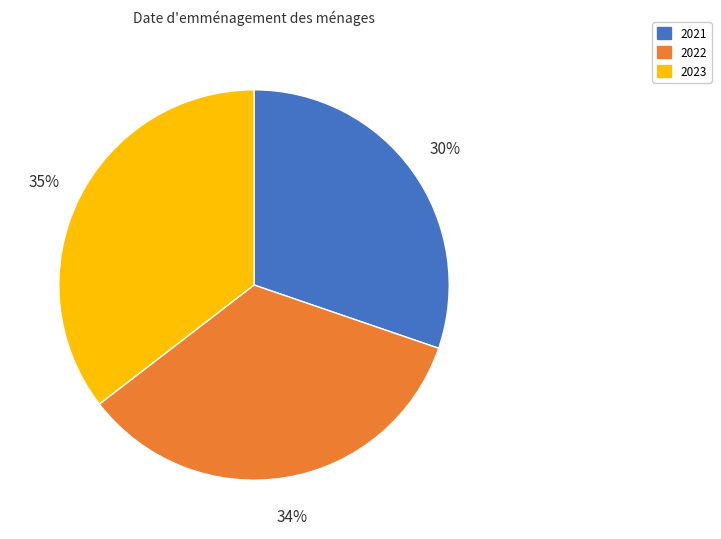

Which has a higher value, 2021 or 2022?

2022